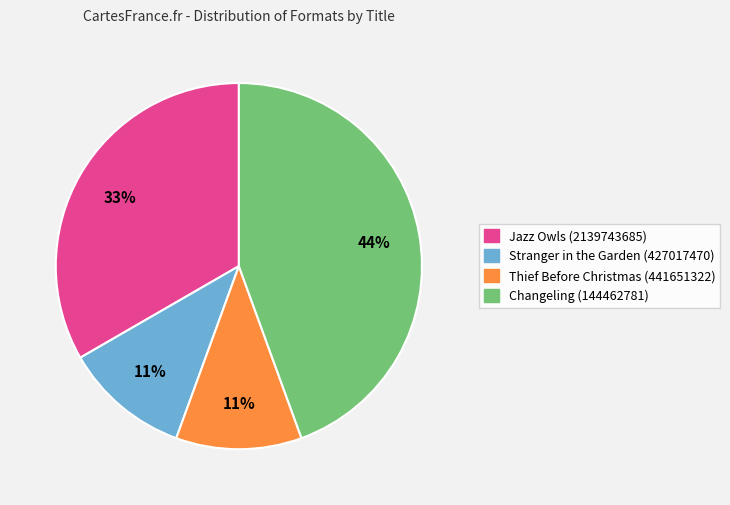

True or false: Changeling (144462781) accounts for 44% of the total.

True